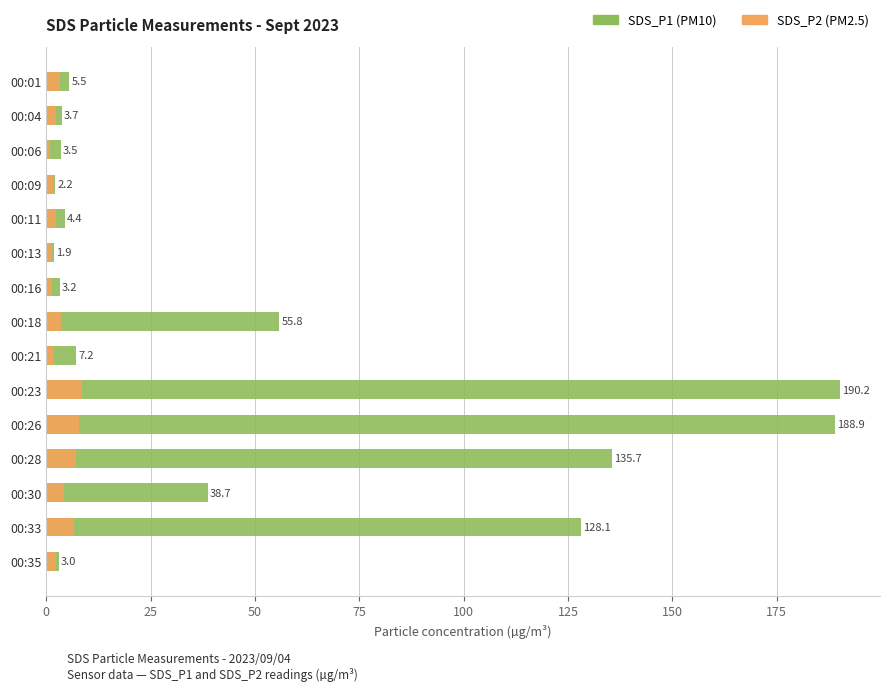

What are all the series names shown in the legend?

SDS_P1 (PM10), SDS_P2 (PM2.5)